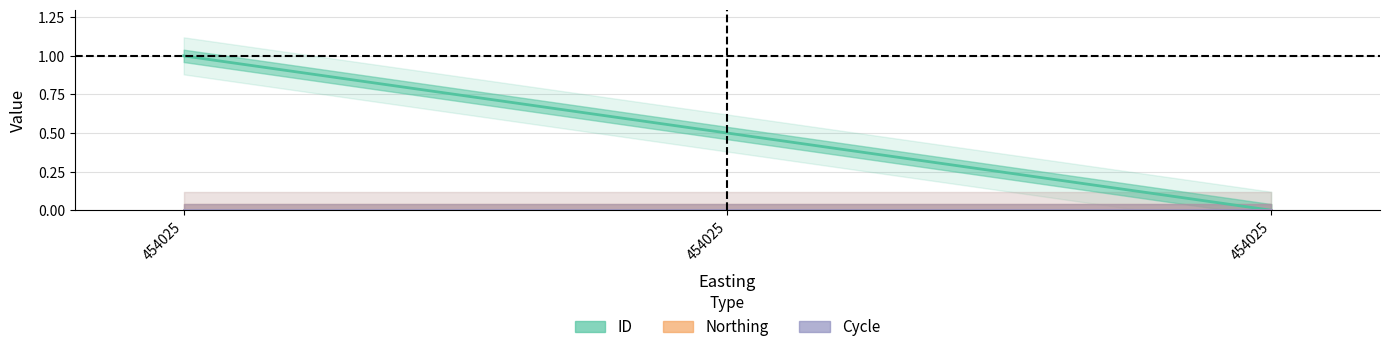

Reading left to right, what are all the values shown in this chart?

ID: 454025=1.0	454025=0.5	454025=0.0
Northing: 454025=0.0	454025=0.0	454025=0.0
Cycle: 454025=0.0	454025=0.0	454025=0.0